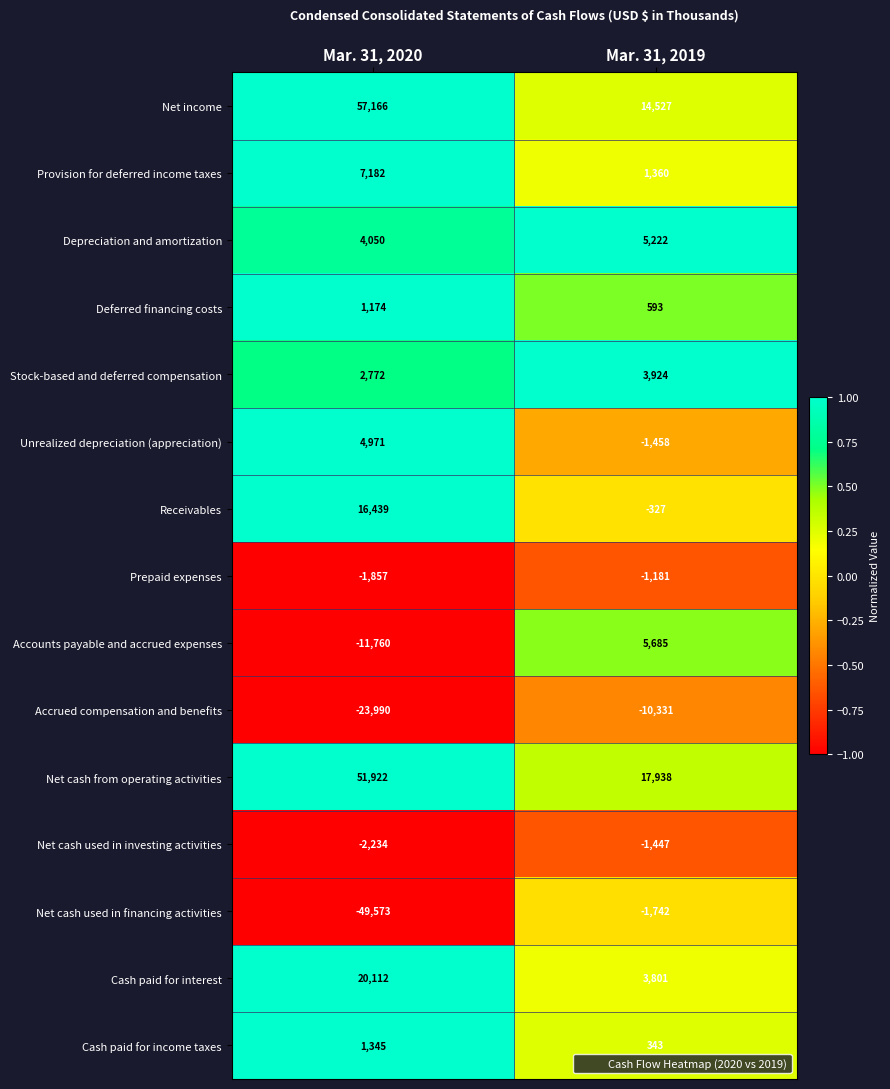

Reading left to right, list all the values displayed in this chart.

Net income: Mar. 31, 2020=57166	Mar. 31, 2019=14527
Provision for deferred income taxes: Mar. 31, 2020=7182	Mar. 31, 2019=1360
Depreciation and amortization: Mar. 31, 2020=4050	Mar. 31, 2019=5222
Deferred financing costs: Mar. 31, 2020=1174	Mar. 31, 2019=593
Stock-based and deferred compensation: Mar. 31, 2020=2772	Mar. 31, 2019=3924
Unrealized depreciation (appreciation): Mar. 31, 2020=4971	Mar. 31, 2019=-1458
Receivables: Mar. 31, 2020=16439	Mar. 31, 2019=-327
Prepaid expenses: Mar. 31, 2020=-1857	Mar. 31, 2019=-1181
Accounts payable and accrued expenses: Mar. 31, 2020=-11760	Mar. 31, 2019=5685
Accrued compensation and benefits: Mar. 31, 2020=-23990	Mar. 31, 2019=-10331
Net cash from operating activities: Mar. 31, 2020=51922	Mar. 31, 2019=17938
Net cash used in investing activities: Mar. 31, 2020=-2234	Mar. 31, 2019=-1447
Net cash used in financing activities: Mar. 31, 2020=-49573	Mar. 31, 2019=-1742
Cash paid for interest: Mar. 31, 2020=20112	Mar. 31, 2019=3801
Cash paid for income taxes: Mar. 31, 2020=1345	Mar. 31, 2019=343